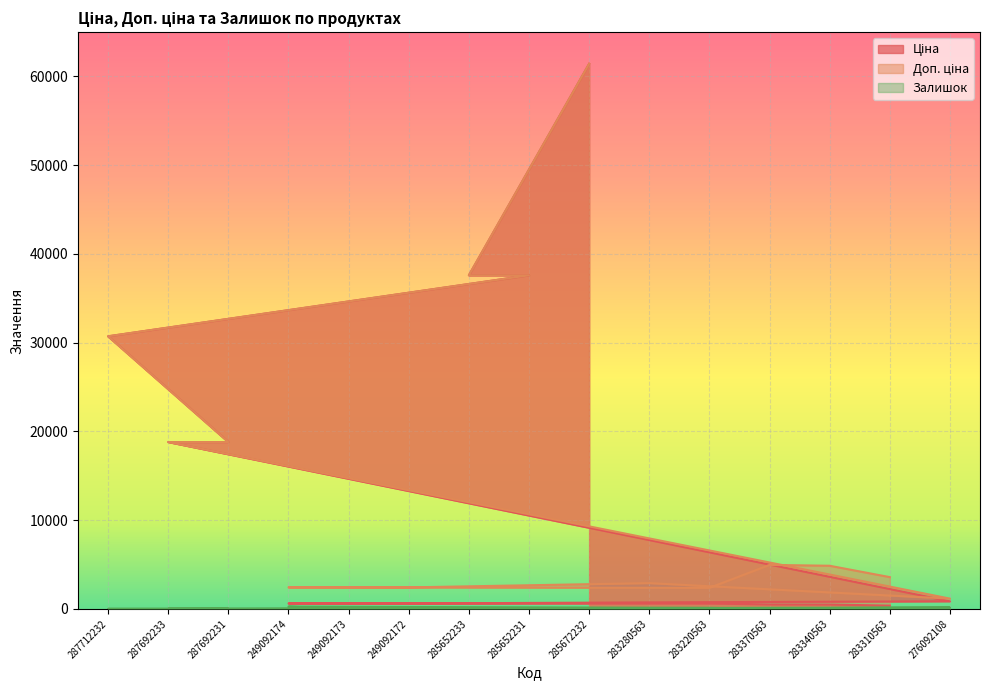

Which label corresponds to the largest value in the chart?

285672232